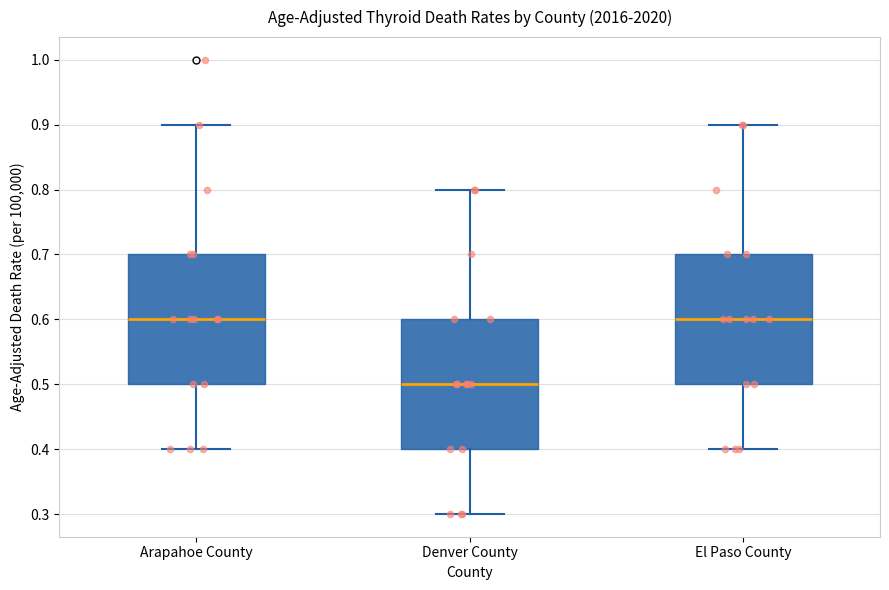

Where does the median line of the box for Arapahoe County sit on the y-axis? The values are not printed on the chart, so give them approximately, as read against the axis.

0.6